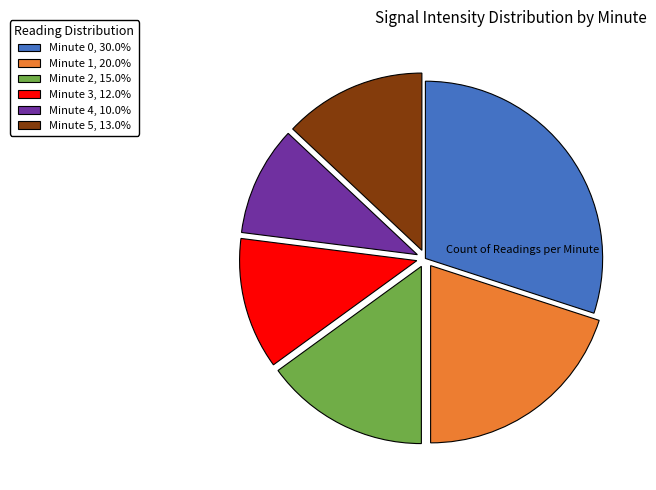

What is the smallest slice in the pie chart?

Minute 4